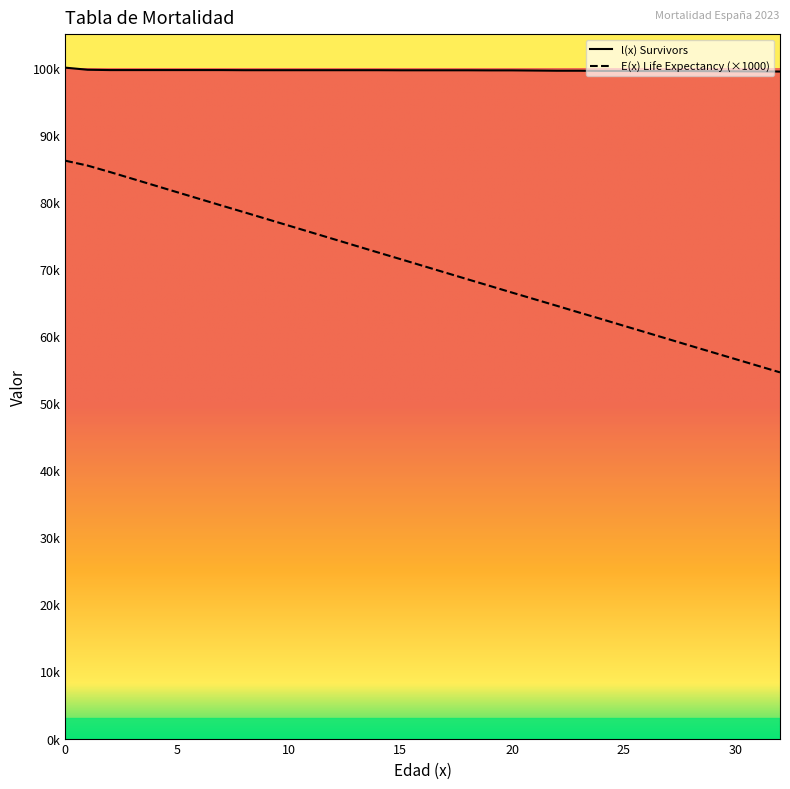

List the series in order of their overall mean, highest first.

l(x) Survivors, E(x) Life Expectancy (×1000)